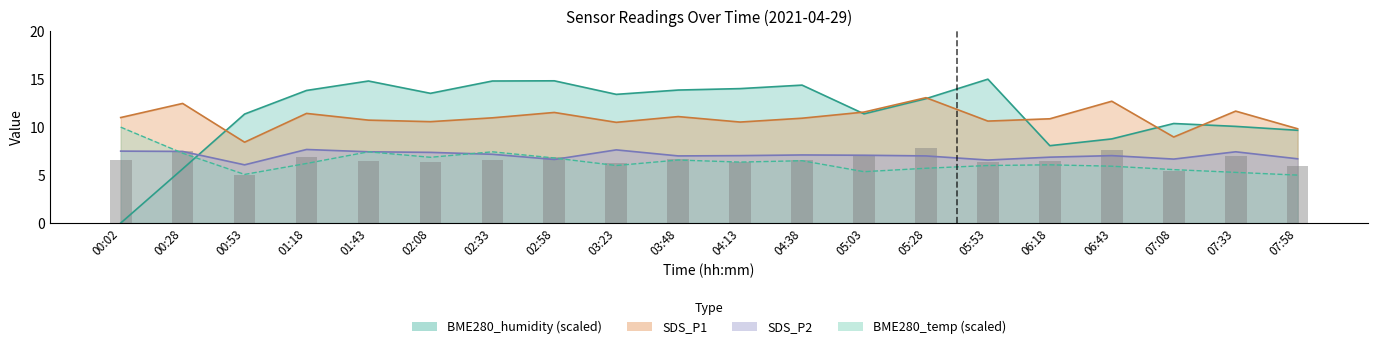

Where does the SDS_P1 series first go above 10?

00:02